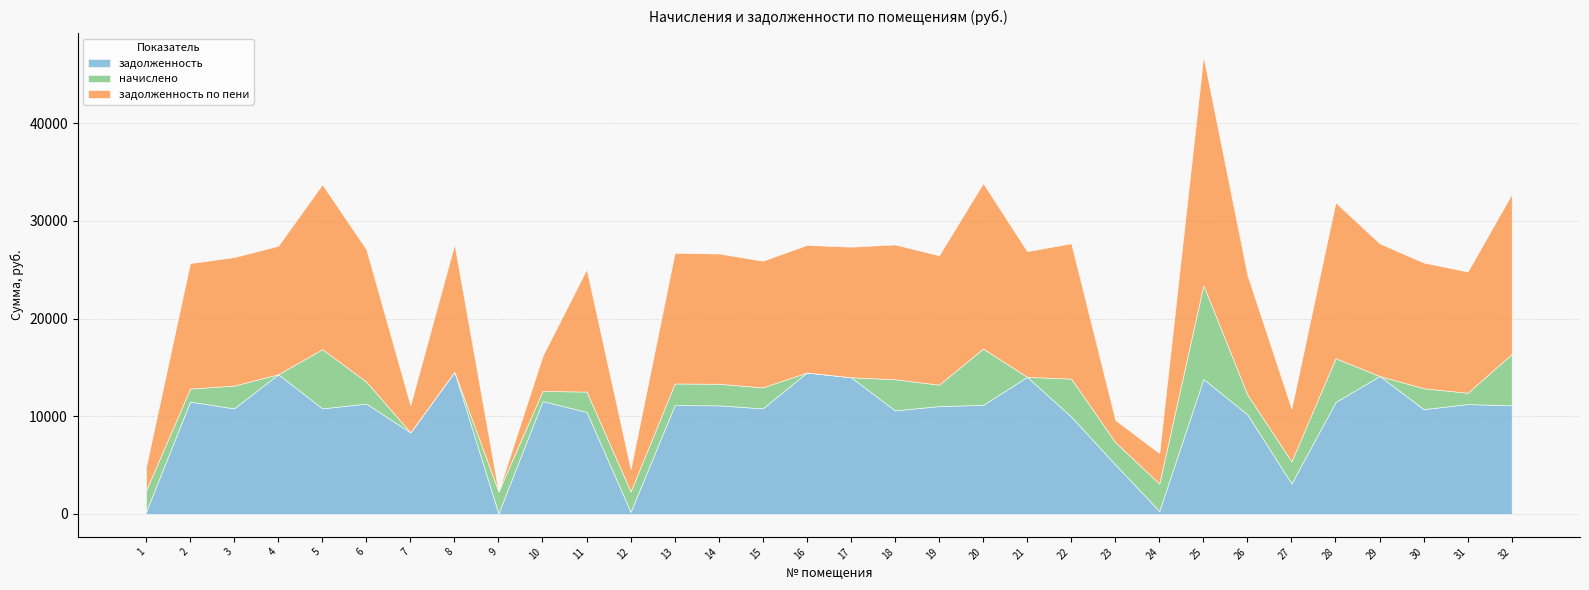

Between 20 and 18, which is larger?

20